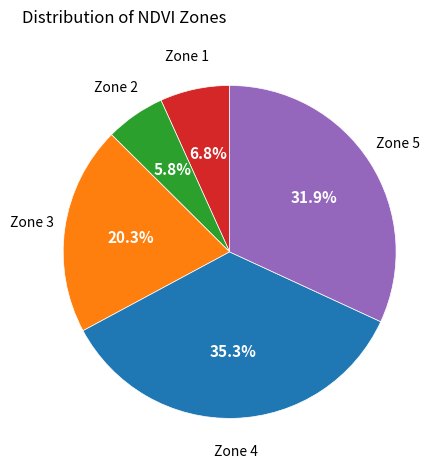

Does any single category account for the majority?

No